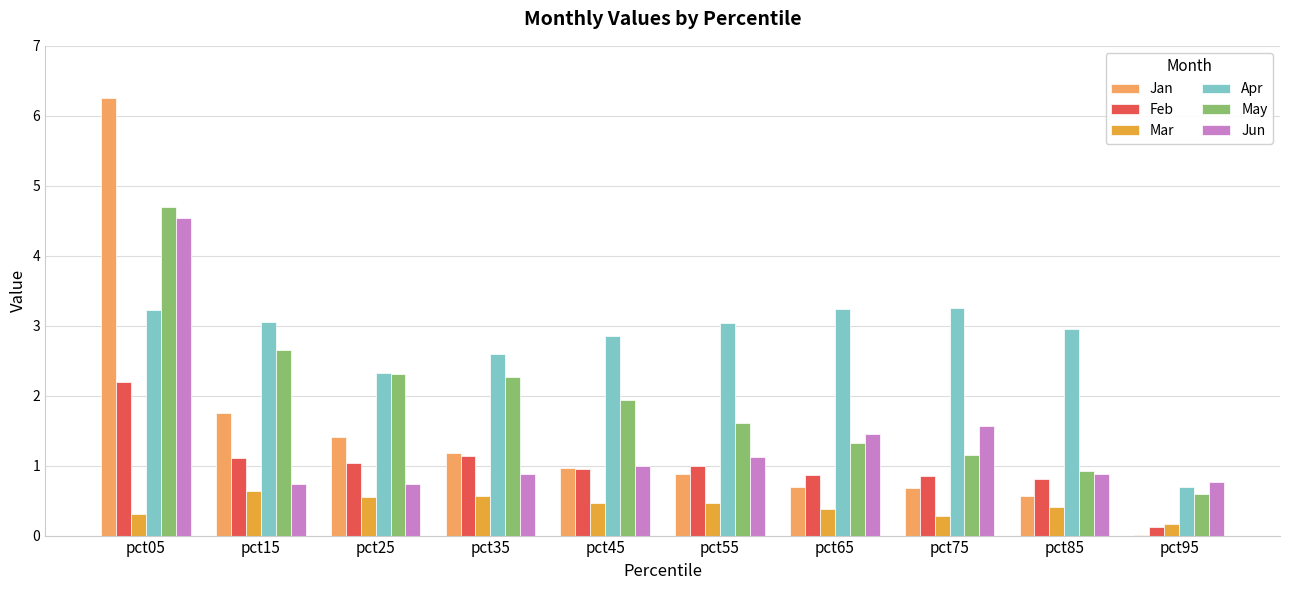

Between pct05 and pct25, which series saw the biggest shift?

Jan